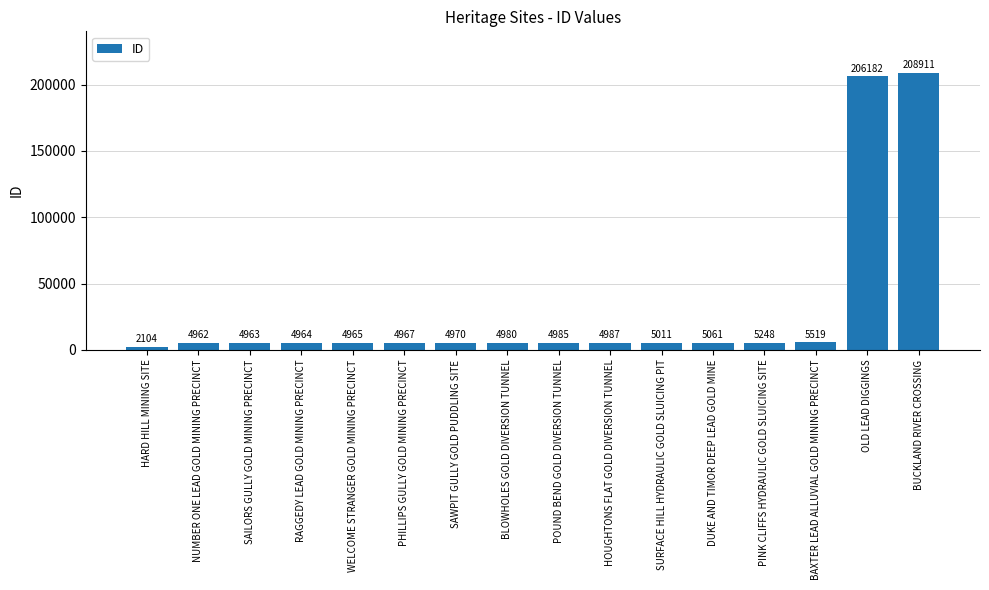

What is the difference between the second highest and minimum values?

204078